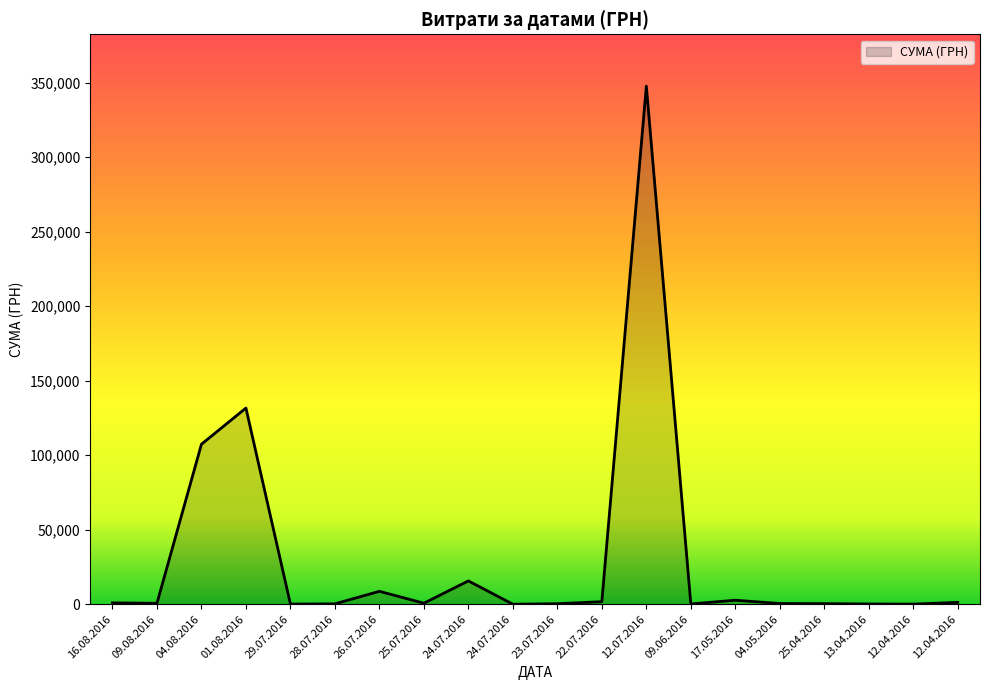

Is this an area chart (filled region under the line)?

Yes